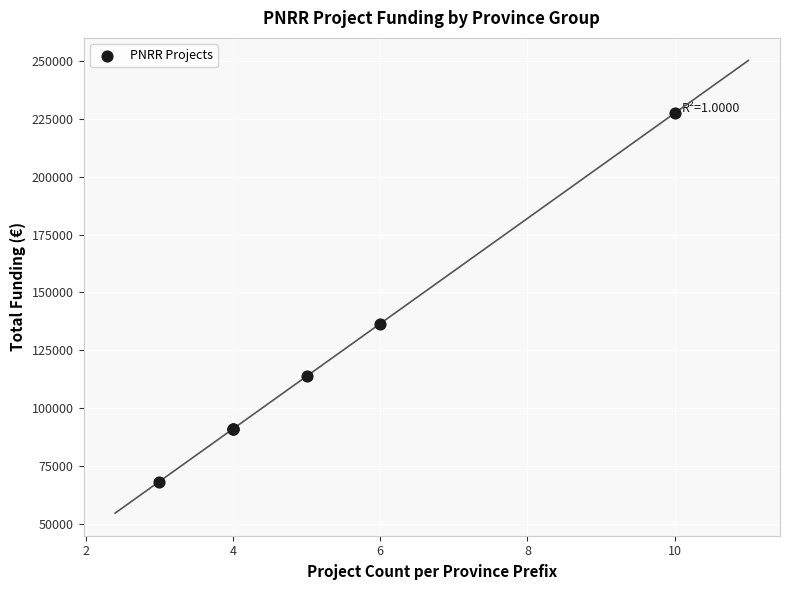

What Y value in the scatter plot is closest to 147875?

136500